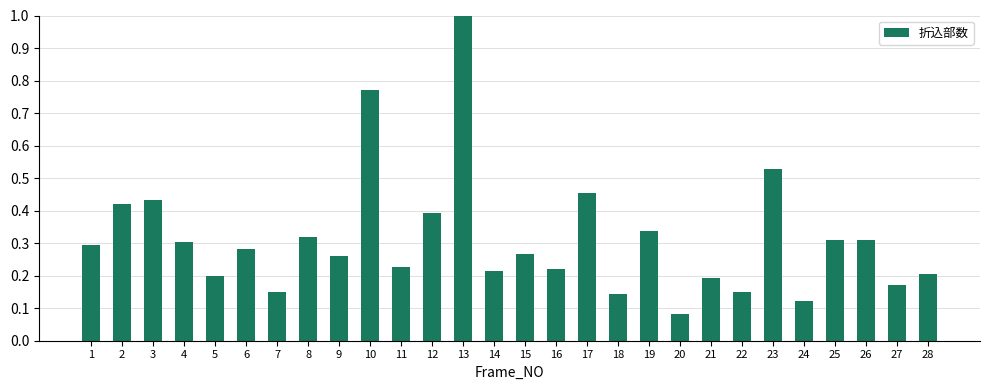

How many distinct data groups are displayed?

1